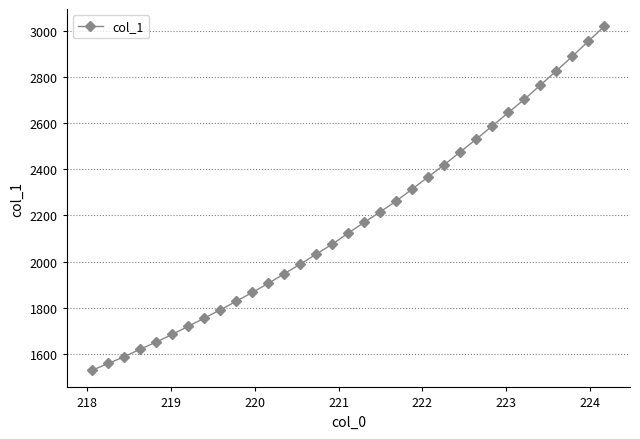

What is the value of the 20th point from the left?

2263.4